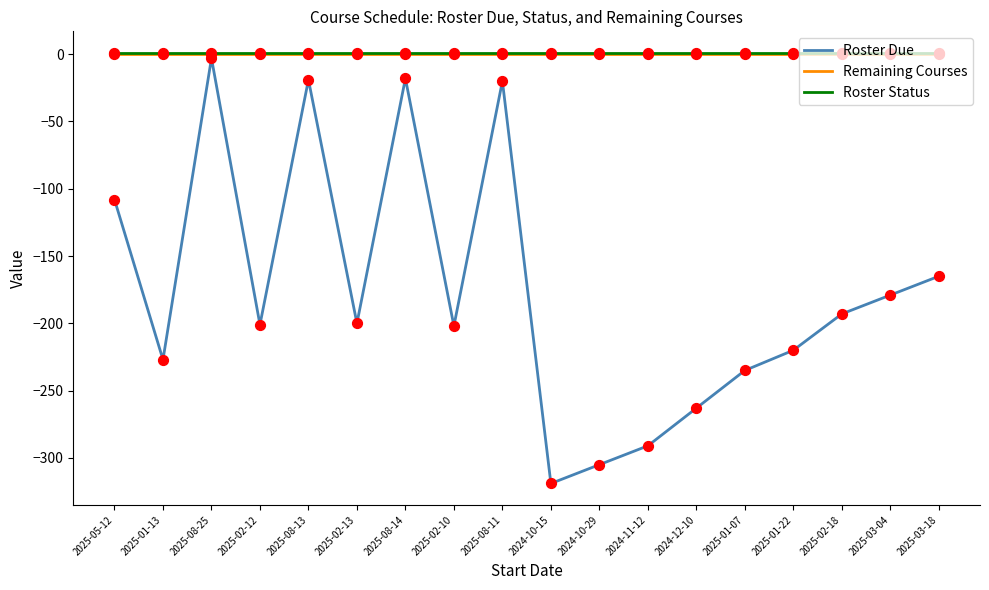

Which series changed the most between 2025-08-11 and 2024-10-15?

Roster Due